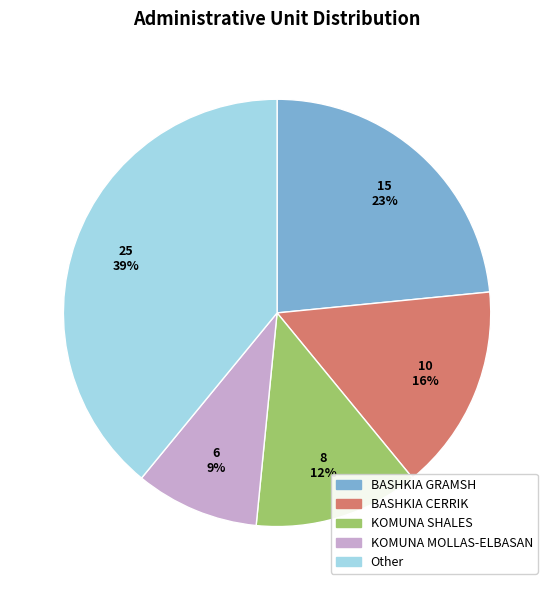

To the nearest percent, what is the difference between the largest and smallest slice percentages?

30%